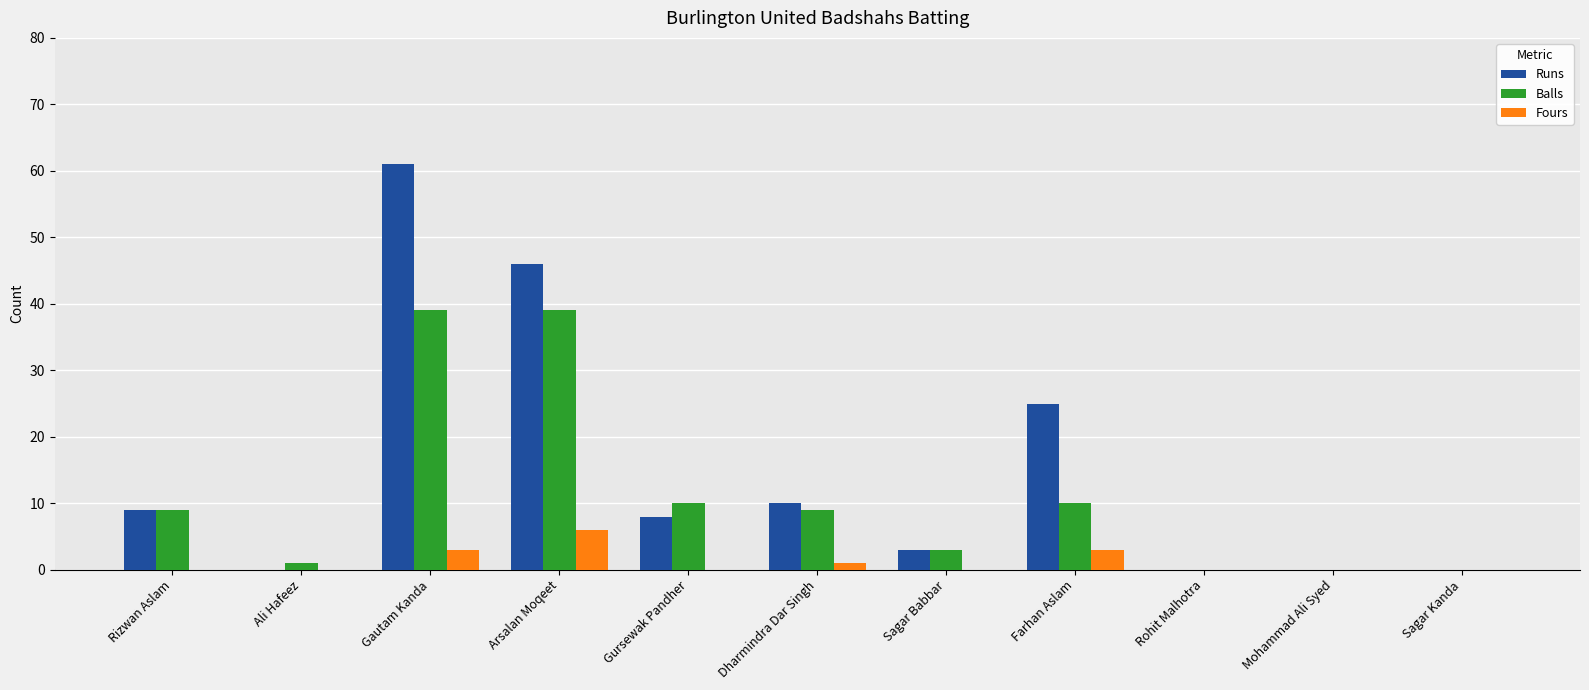

Which category has the highest value in the Fours series?

Arsalan Moqeet